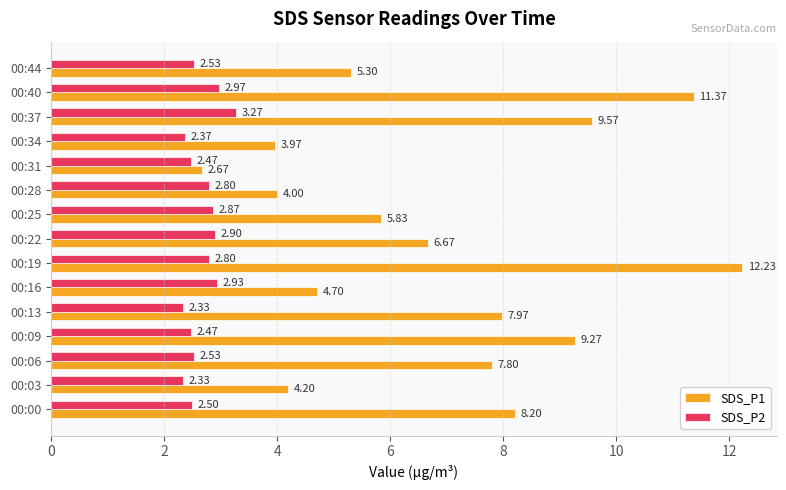

What are all the series names shown in the legend?

SDS_P1, SDS_P2